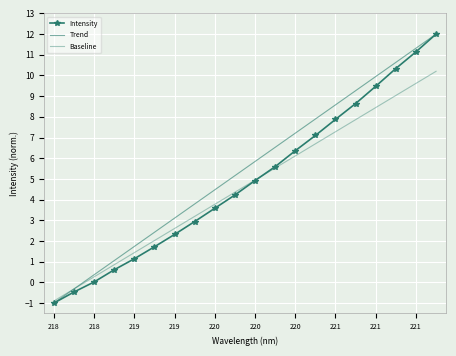

Reading left to right, list all the values displayed in this chart.

Intensity: -1.0	-0.5	0.0	0.6	1.1	1.7	2.3	2.9	3.6	4.2	4.9	5.6	6.4	7.1	7.9	8.6	9.5	10.3	11.1	12.0
Trend: -1.0	-0.3	0.4	1.1	1.7	2.4	3.1	3.8	4.5	5.2	5.8	6.5	7.2	7.9	8.6	9.3	9.9	10.6	11.3	12.0
Baseline: -0.9	-0.3	0.3	0.9	1.4	2.0	2.6	3.2	3.8	4.4	4.9	5.5	6.1	6.7	7.3	7.9	8.4	9.0	9.6	10.2